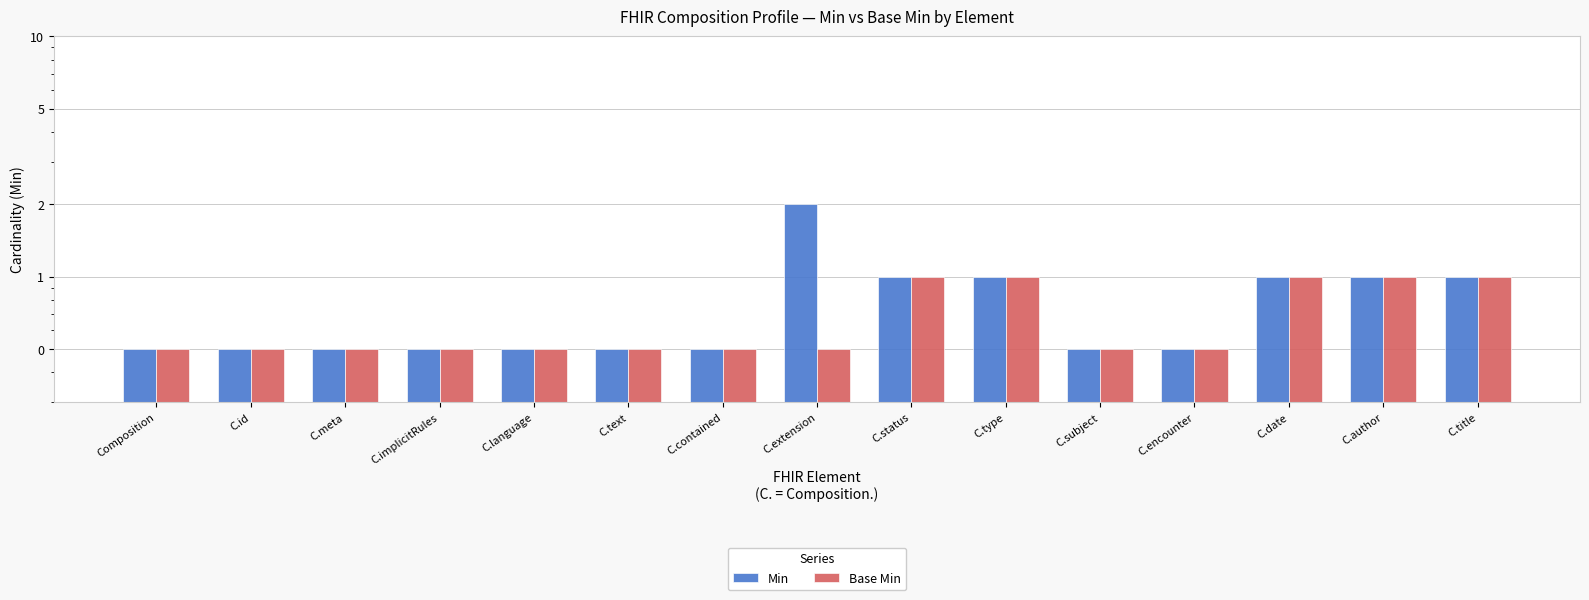

What position from the left is C.id?

2